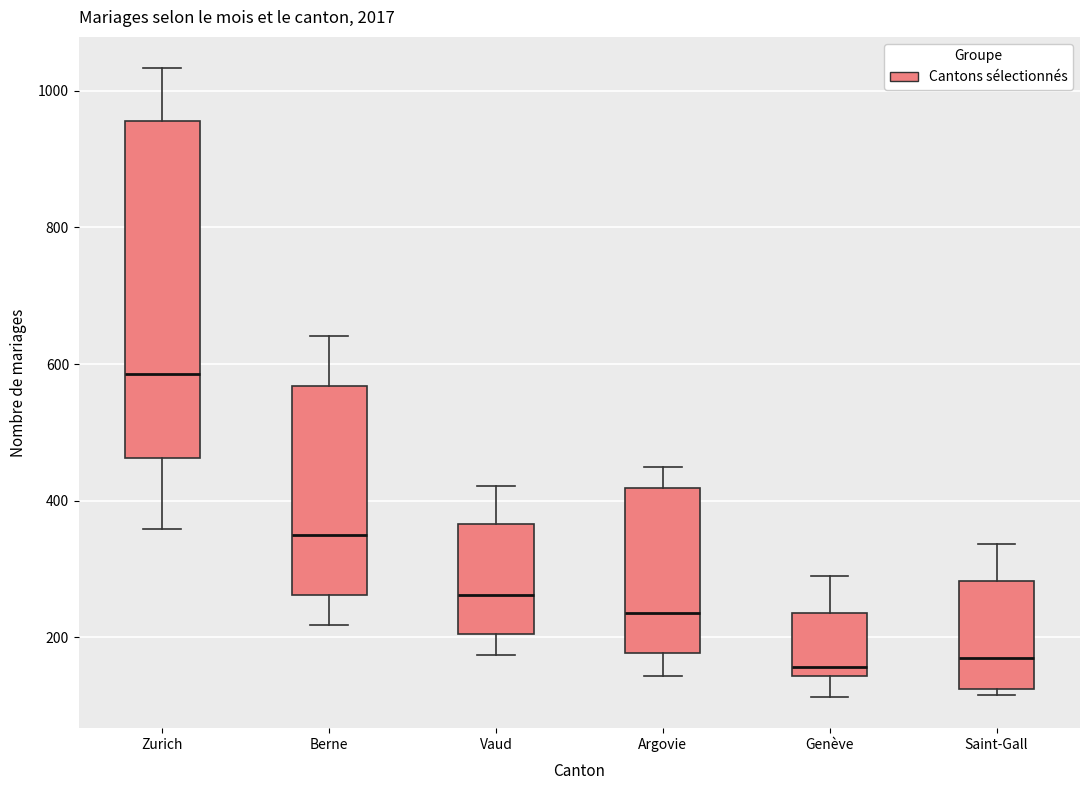

Reading left to right, transcribe this box plot: for each box, give where its median line is, the range the box spans, and where its two whiskers end, as read against the y-axis. The values are not printed on the chart, so give them approximately, as read against the axis.

Zurich: median 580, box 460 to 960, whiskers 360 to 1040
Berne: median 340, box 260 to 560, whiskers 220 to 640
Vaud: median 260, box 200 to 360, whiskers 180 to 420
Argovie: median 240, box 180 to 420, whiskers 140 to 460
Genève: median 160, box 140 to 240, whiskers 120 to 300
Saint-Gall: median 160, box 120 to 280, whiskers 120 (just below the box's lower edge) to 340